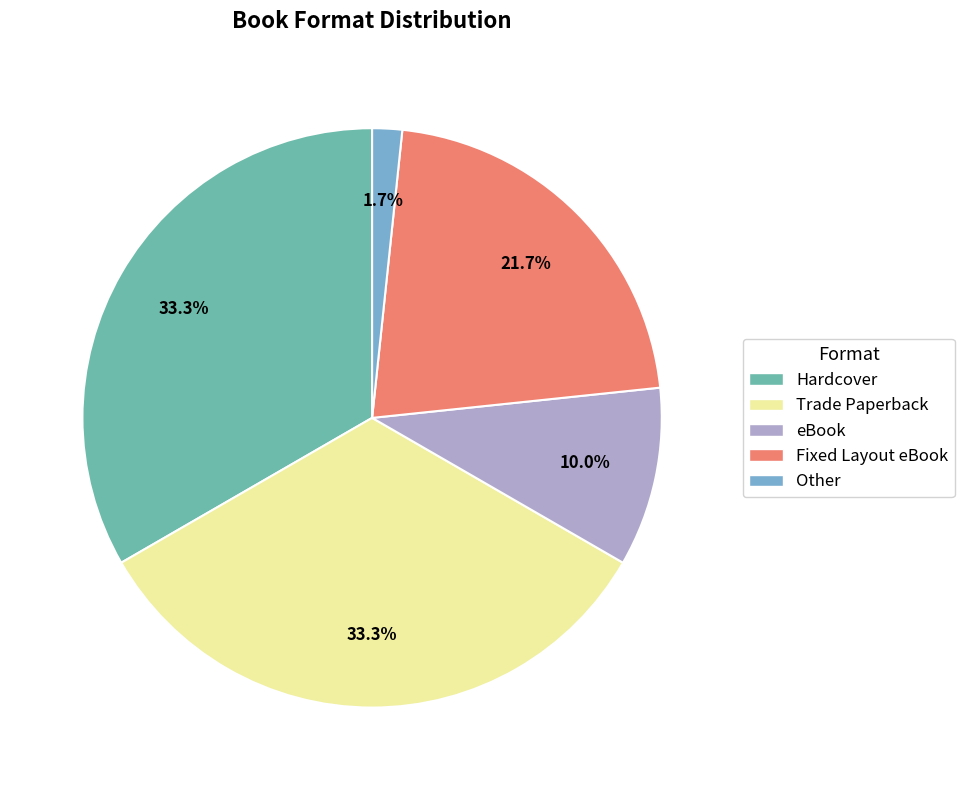

Count the number of slices in the pie.

5